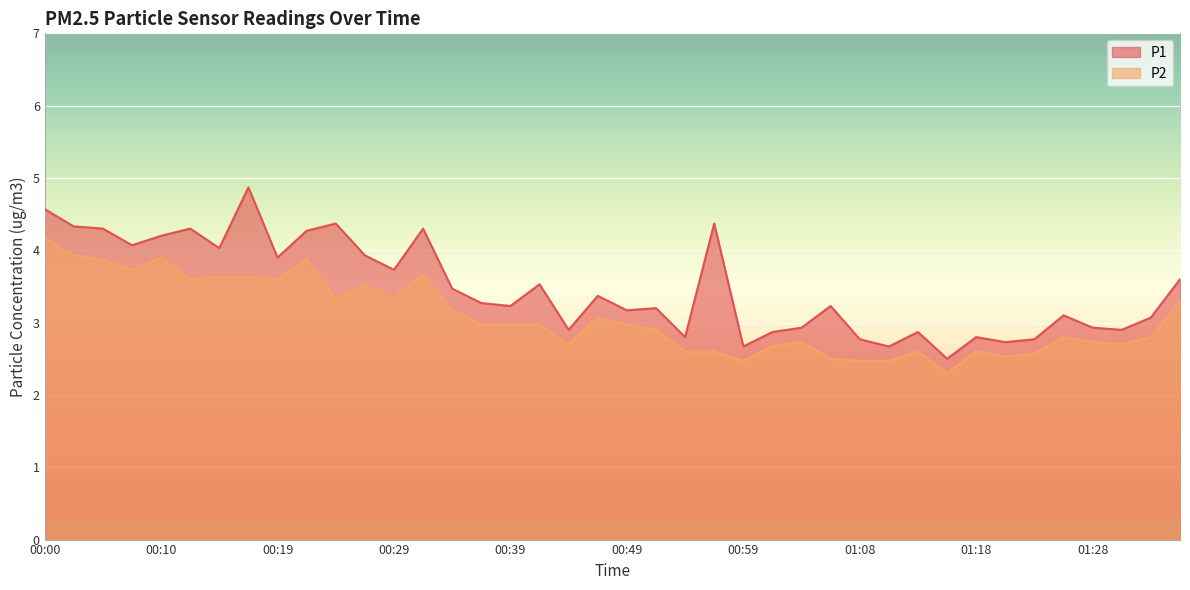

Does the chart display data point markers on the line(s)?

No